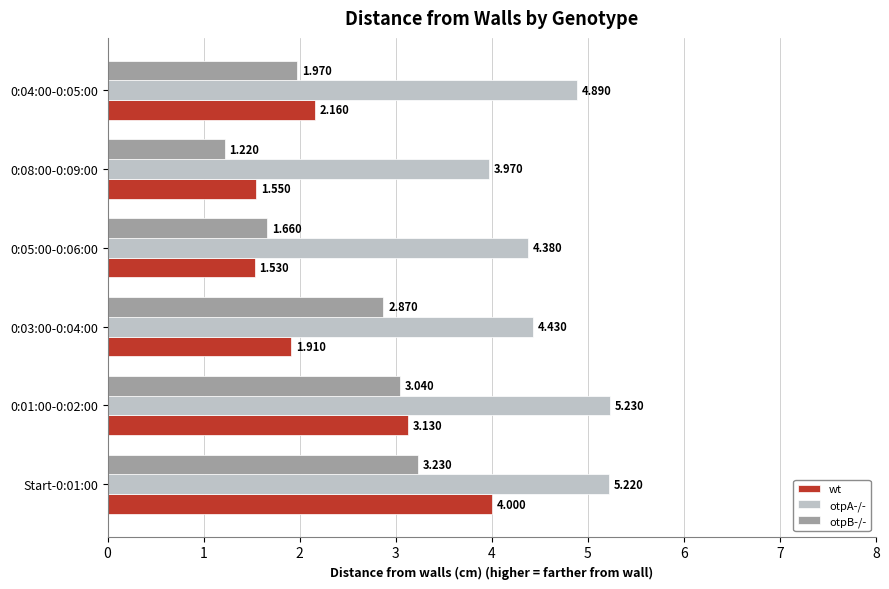

List the series in order of their peak value, highest first.

otpA-/-, wt, otpB-/-